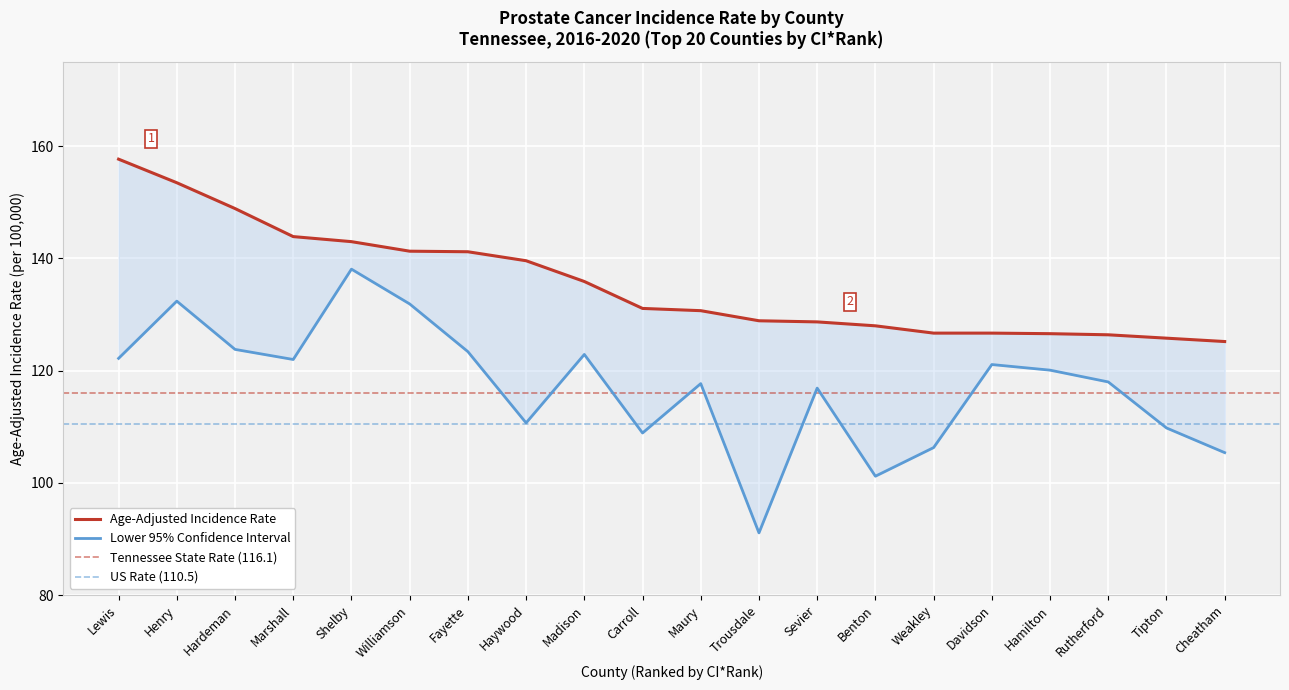

True or false: Age-Adjusted Incidence Rate has a value of 206.2 at Tipton.

False